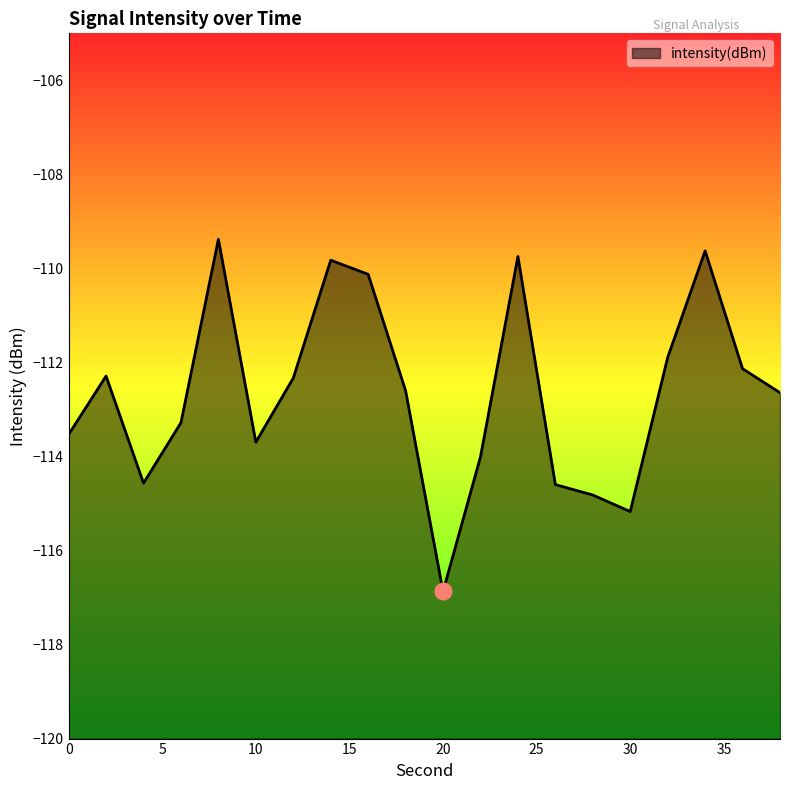

How many lines are shown in the chart?

1